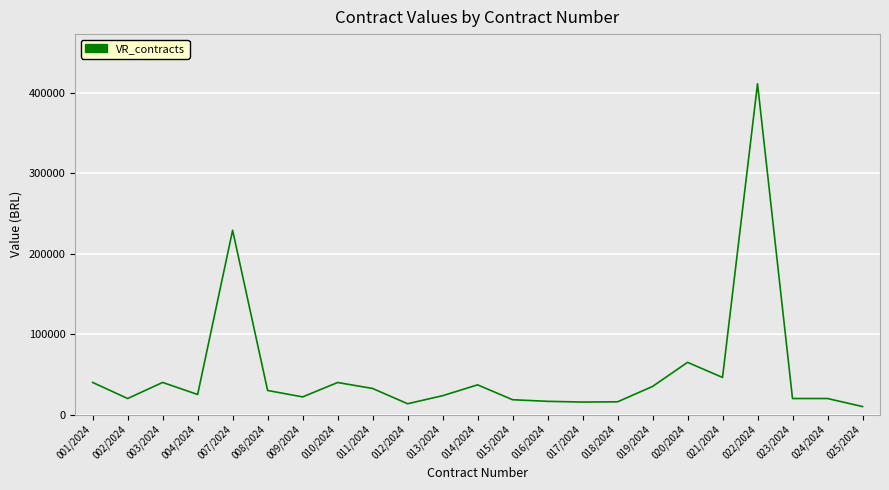

Where does the data first go above 25000?

001/2024